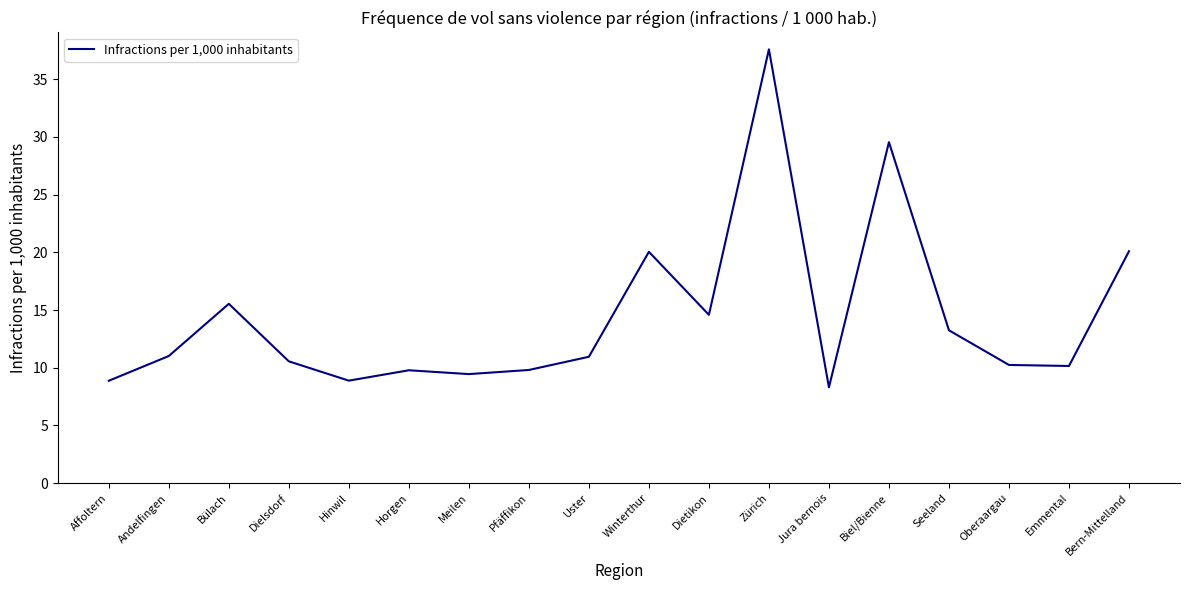

What is the average value?

14.4